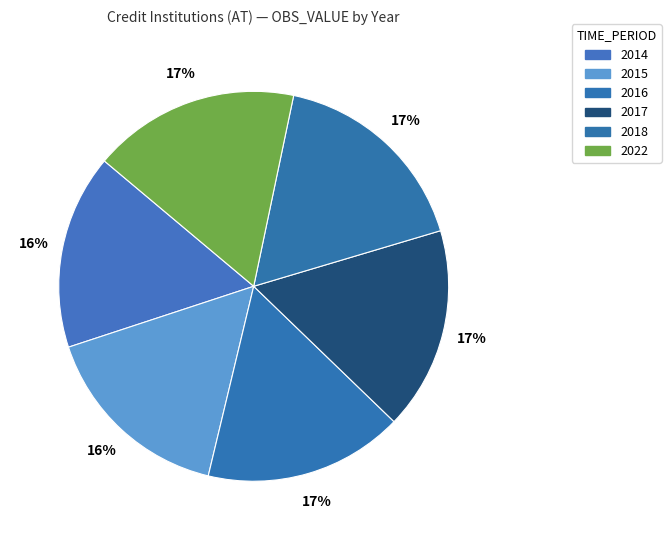

Count the number of slices in the pie.

6